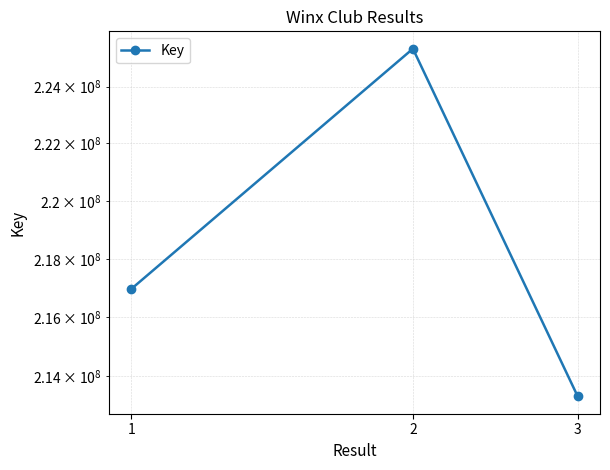

What is the value of the 2nd point from the left?

225339808